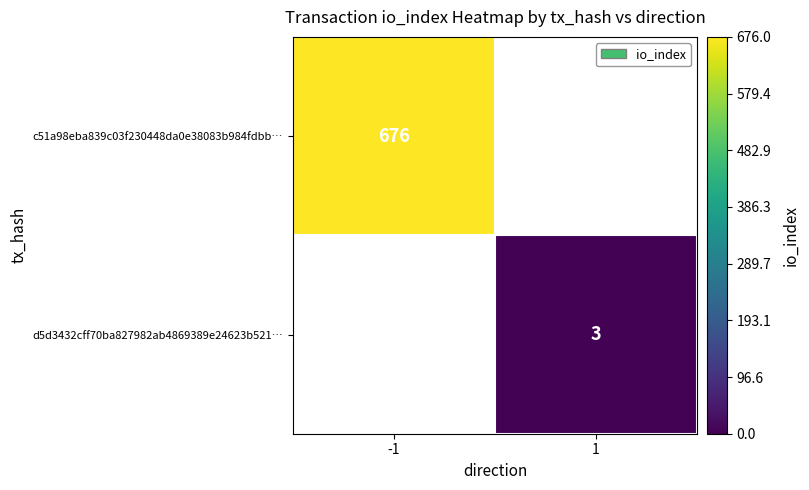

True or false: c51a98eba839c03f230448da0e38083b984fdbb… has a value of 1176 at -1.

False